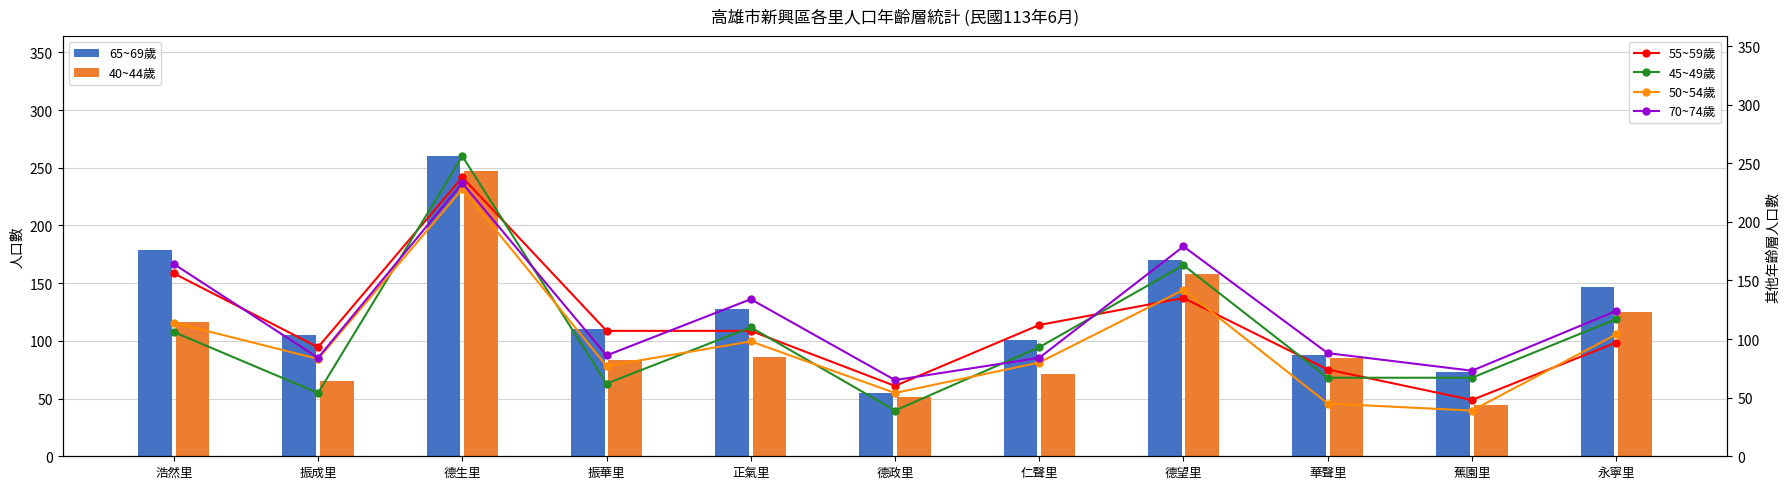

Reading left to right, list all the values displayed in this chart.

65~69歲: 浩然里=179	振成里=105	德生里=260	振華里=110	正氣里=128	德政里=55	仁聲里=101	德望里=170	華聲里=88	蕉園里=73	永寧里=147
40~44歲: 浩然里=116	振成里=65	德生里=247	振華里=83	正氣里=86	德政里=51	仁聲里=71	德望里=158	華聲里=85	蕉園里=44	永寧里=125
55~59歲: 浩然里=156	振成里=93	德生里=238	振華里=107	正氣里=107	德政里=60	仁聲里=112	德望里=135	華聲里=74	蕉園里=48	永寧里=97
45~49歲: 浩然里=106	振成里=54	德生里=256	振華里=62	正氣里=110	德政里=39	仁聲里=93	德望里=163	華聲里=67	蕉園里=67	永寧里=117
50~54歲: 浩然里=114	振成里=83	德生里=228	振華里=77	正氣里=98	德政里=54	仁聲里=80	德望里=142	華聲里=45	蕉園里=39	永寧里=104
70~74歲: 浩然里=164	振成里=84	德生里=233	振華里=86	正氣里=134	德政里=65	仁聲里=84	德望里=179	華聲里=88	蕉園里=73	永寧里=124